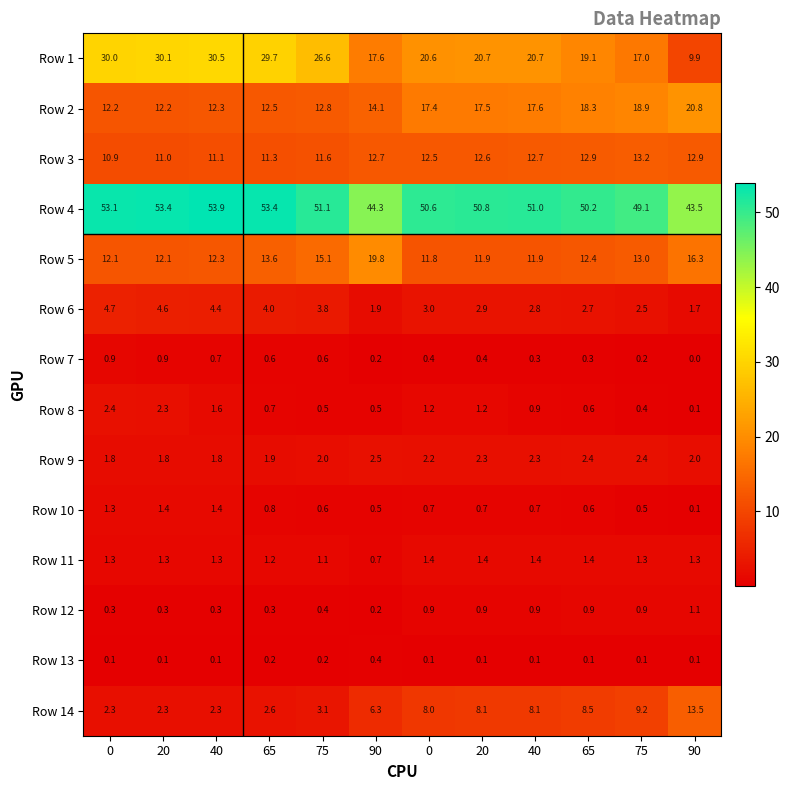

At how many categories does at least one series exceed 22?

12